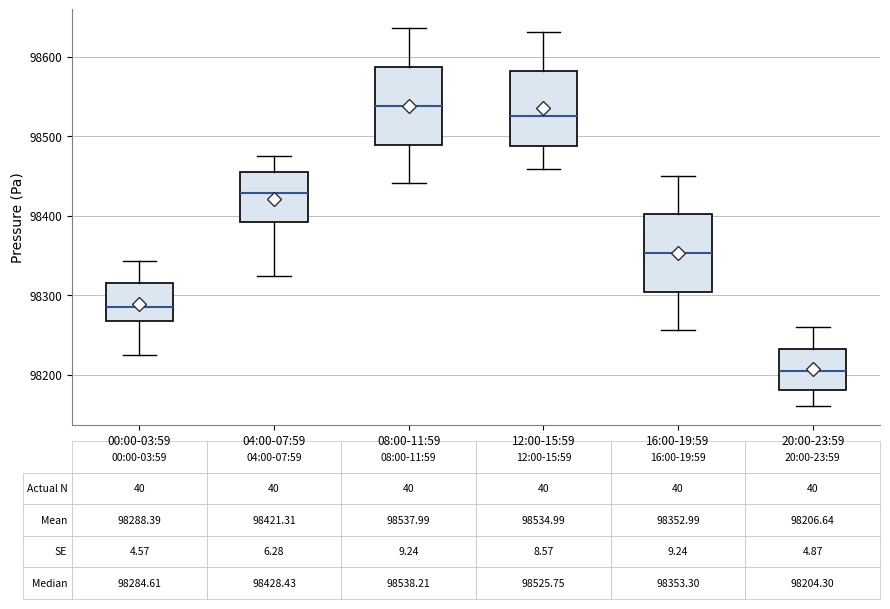

Which box has the lowest median line?

20:00-23:59